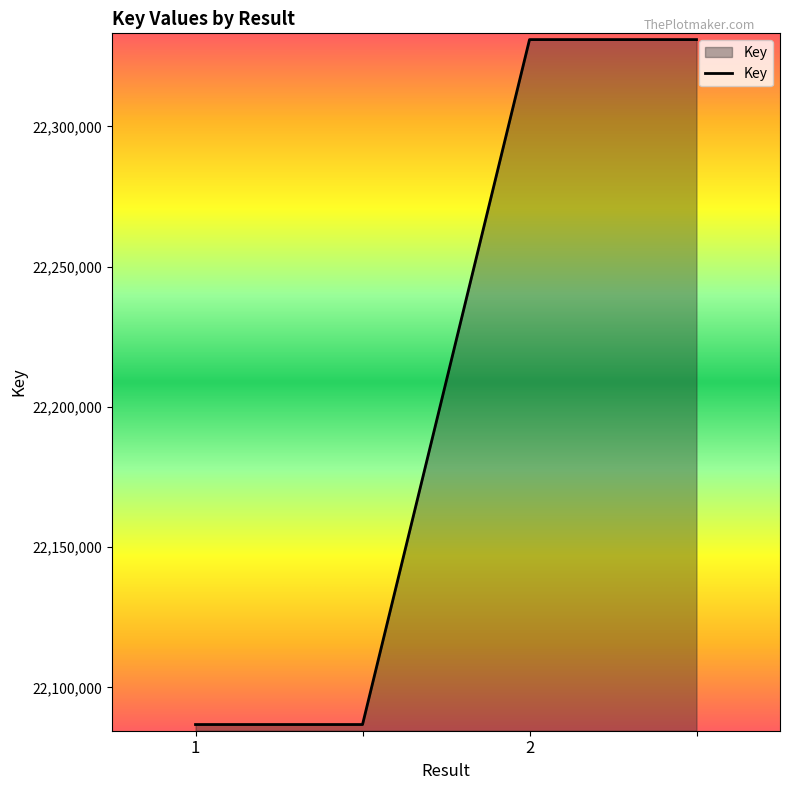

What is the difference between the maximum and minimum values?

244231